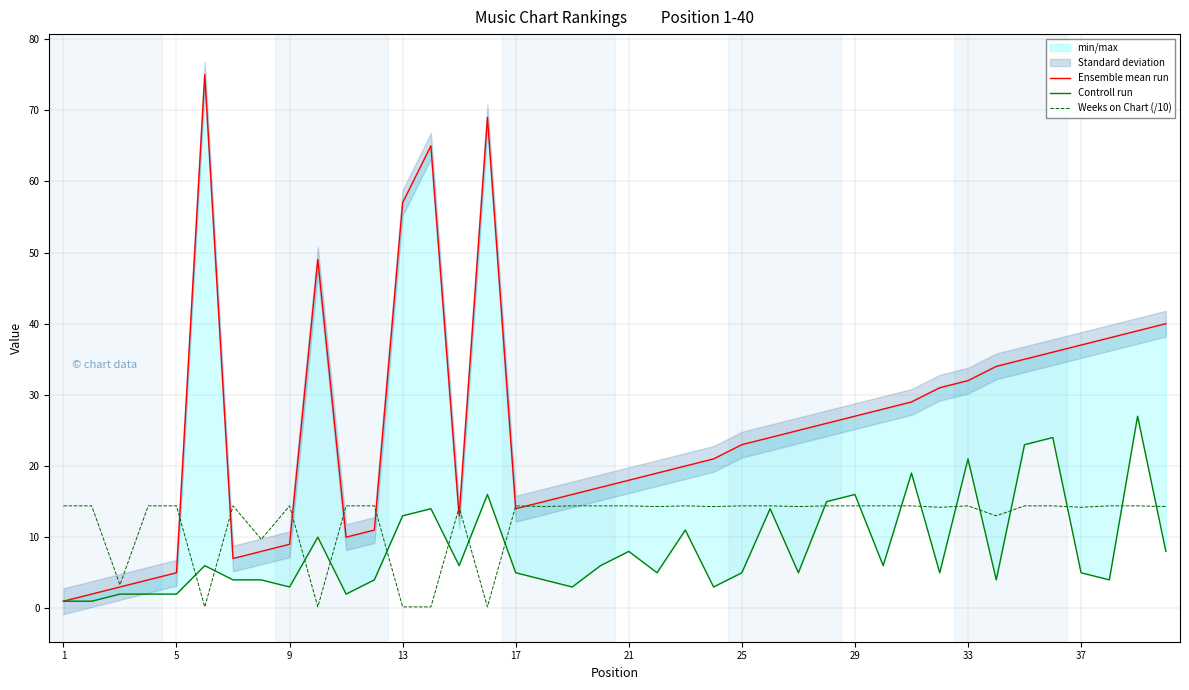

The value of Weeks on Chart (/10) at 29 is 14.4. True or false?

True